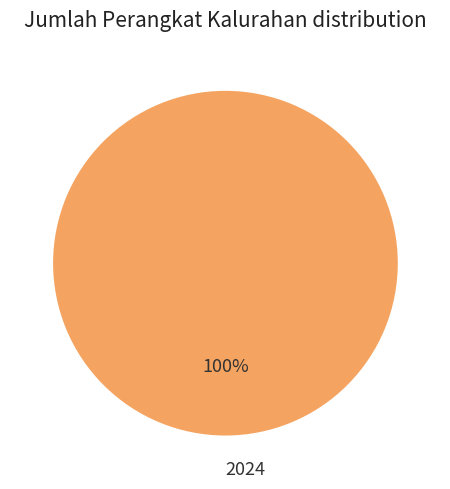

What percentage is the 2024 slice, to the nearest percent?

100%